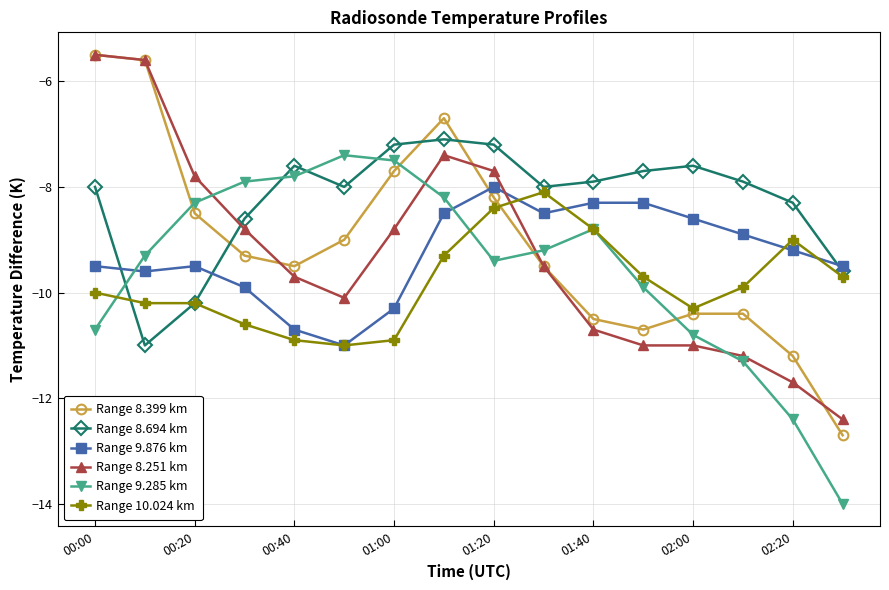

How many times do Range 9.876 km and Range 8.399 km cross each other?

1